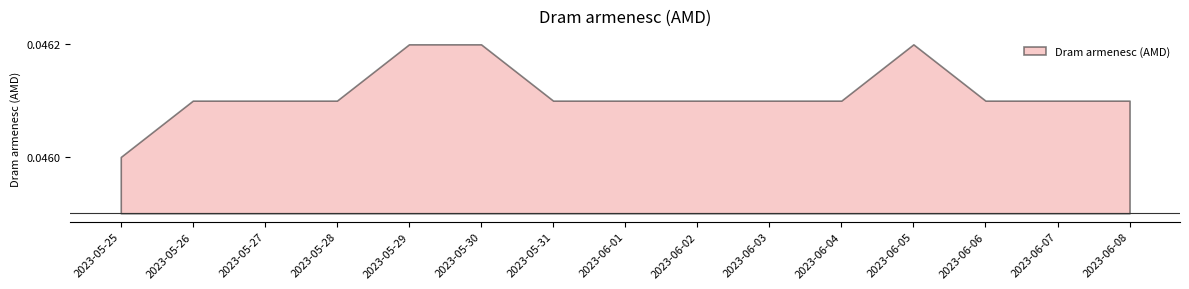

Is it true that the value at 2023-05-27 is 0.0?

False